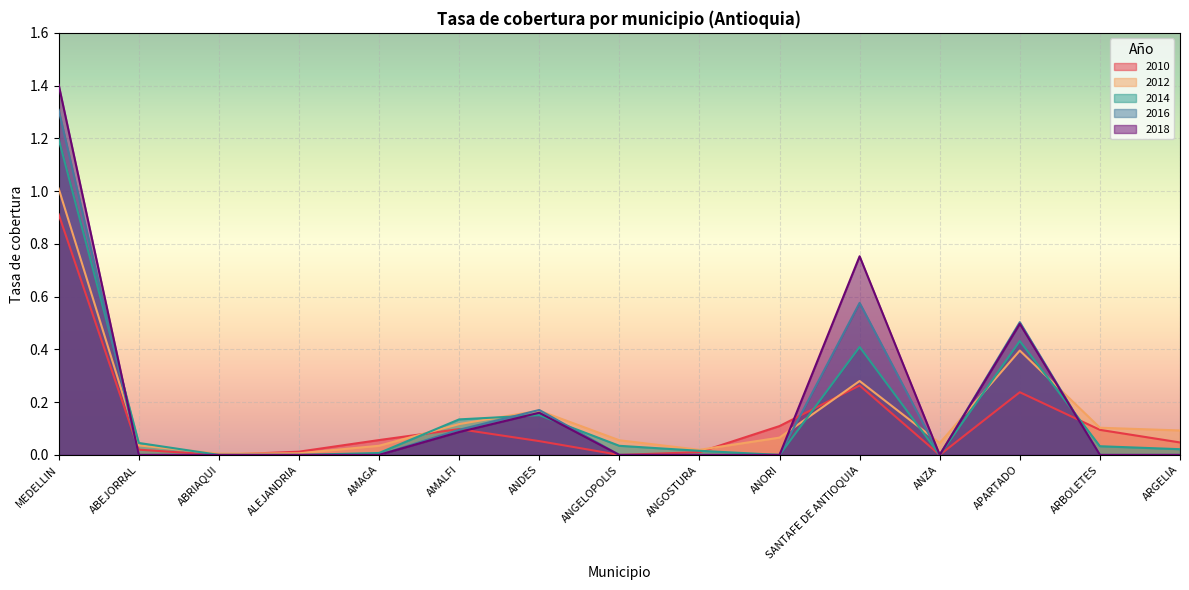

Which label corresponds to the smallest value in the chart?

ABRIAQUI